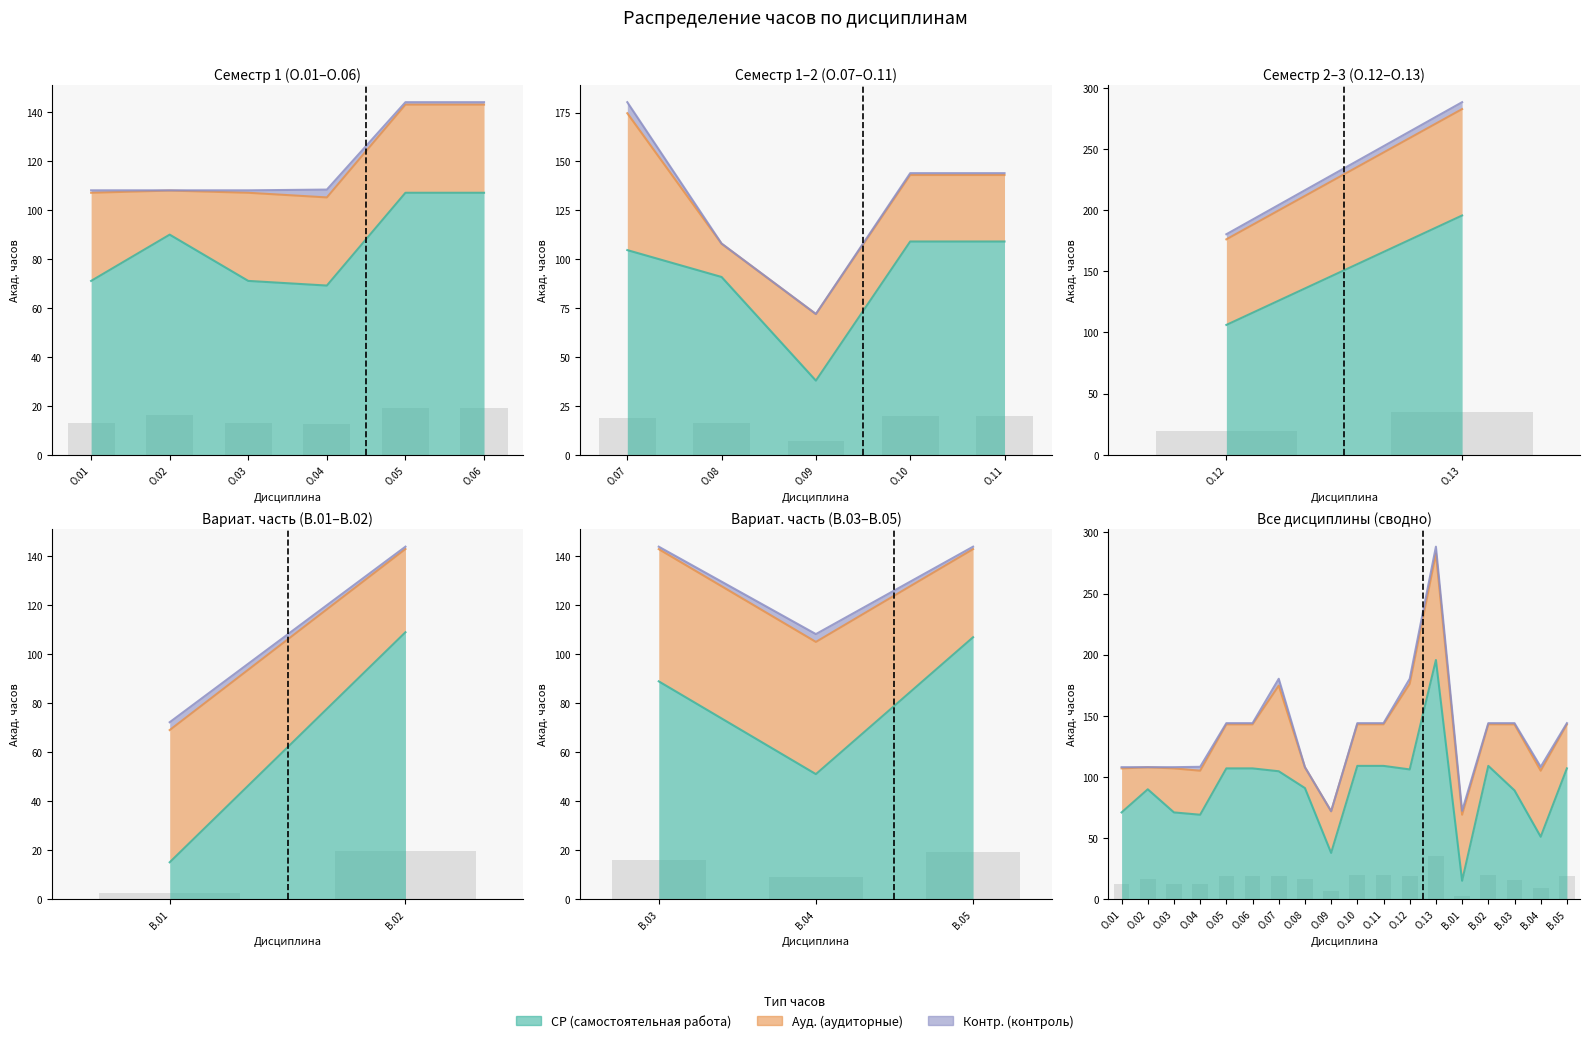

Between Б1.О.13 and Б1.В.04, which series saw the biggest shift?

СР (самостоятельная работа)